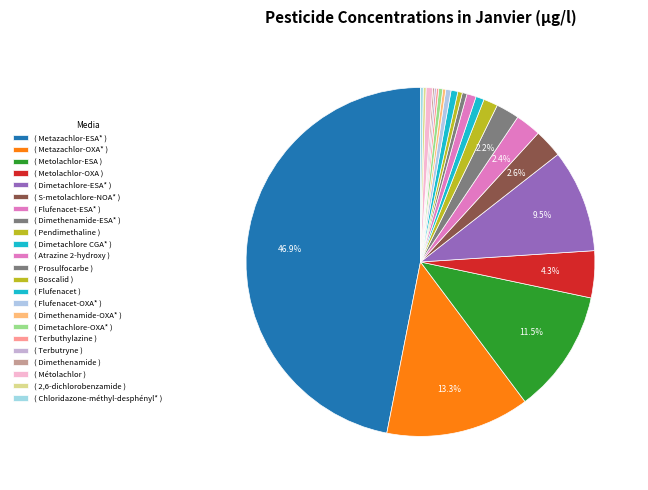

How many segments does this pie chart have?

23